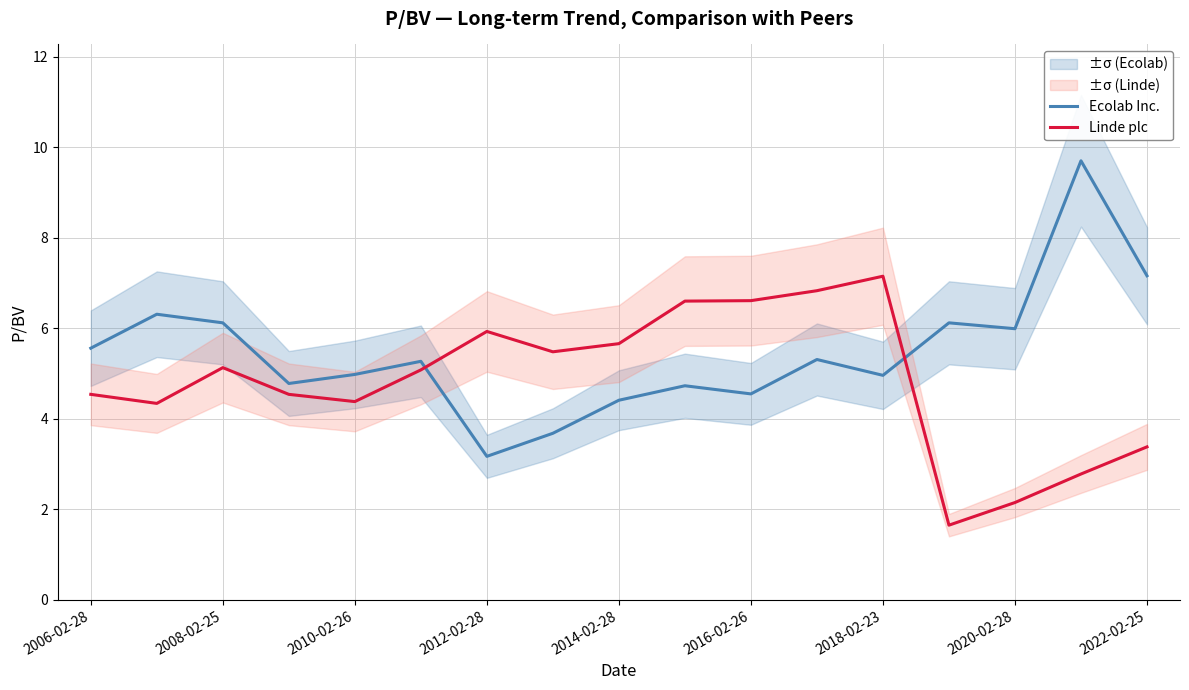

At which category does the chart reach its minimum across all series?

13